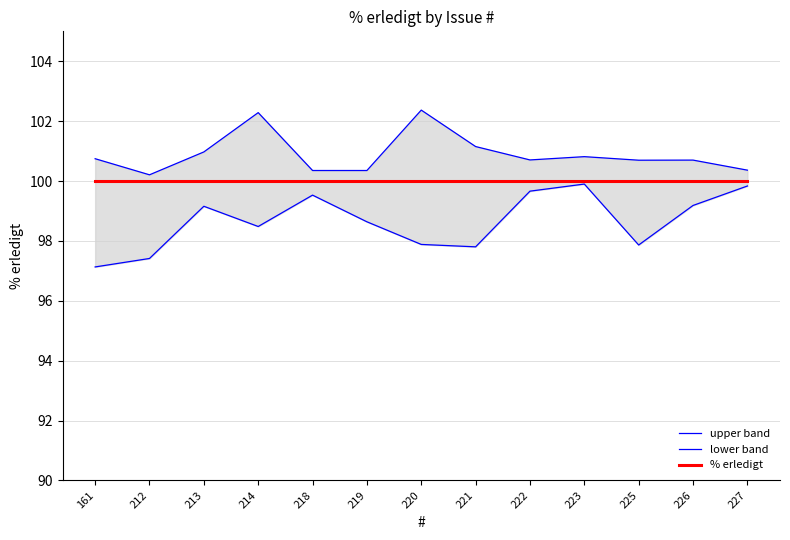

What is the difference between the highest and lowest values at 227?

0.5